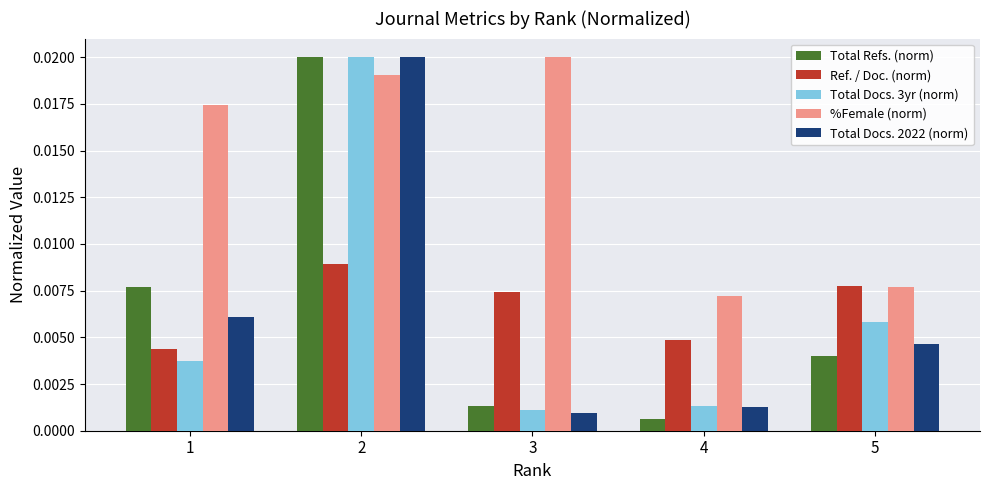

Which series changed the most between 2 and 5?

Total Refs. (norm)